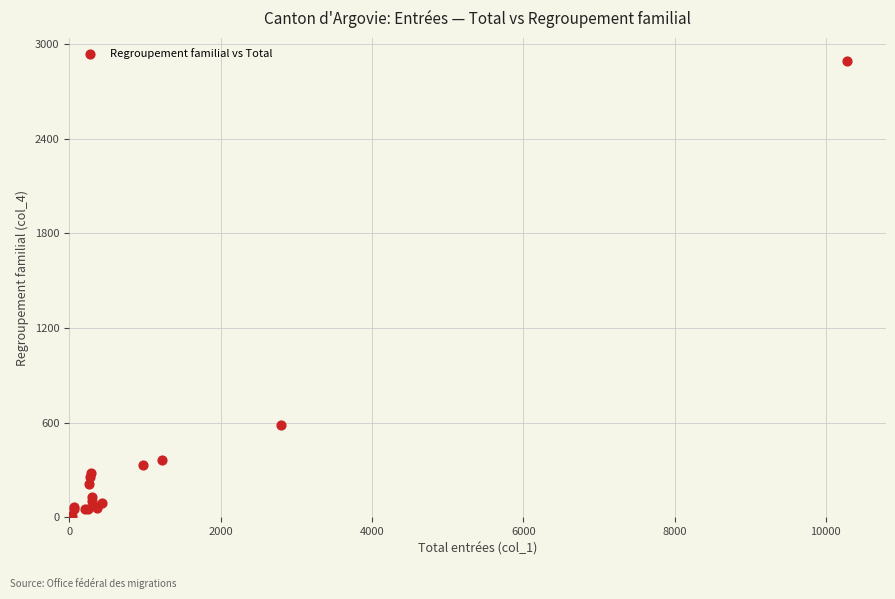

What Y value in the scatter plot is closest to 1451?

588